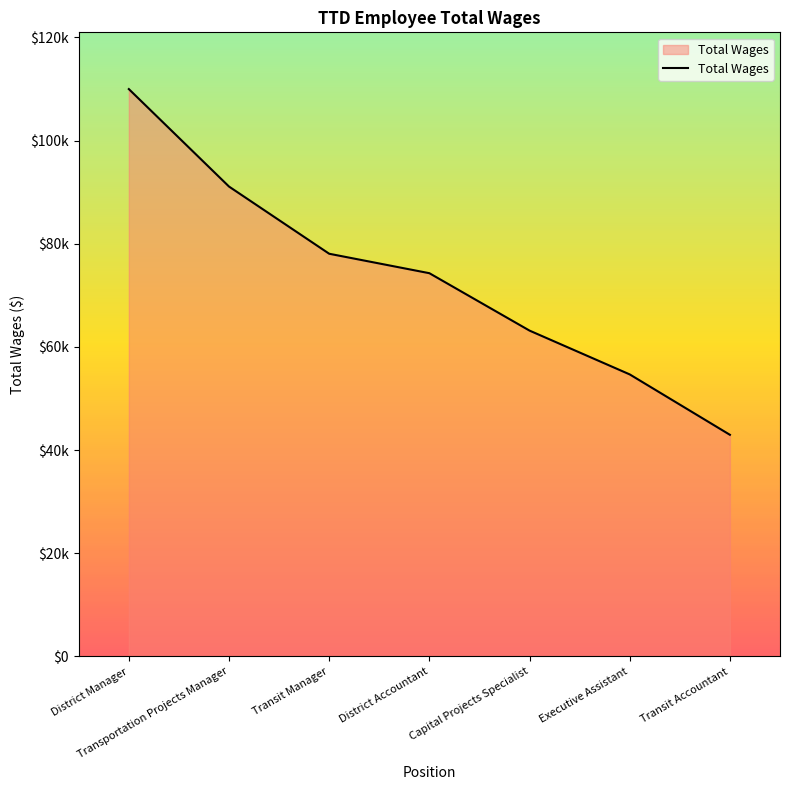

Reading left to right, what are all the values shown in this chart?

110000	91102	78077	74306	63177	54686	42978